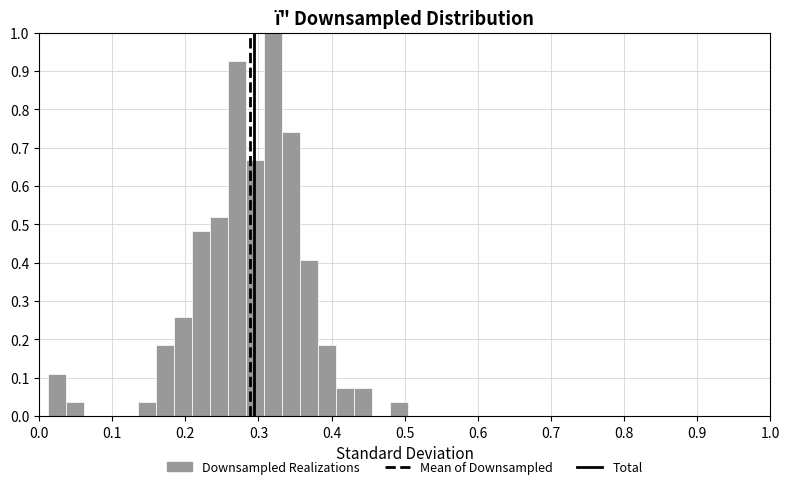

Read against the x-axis, roughly where is the centre of the tallest bar?

0.32